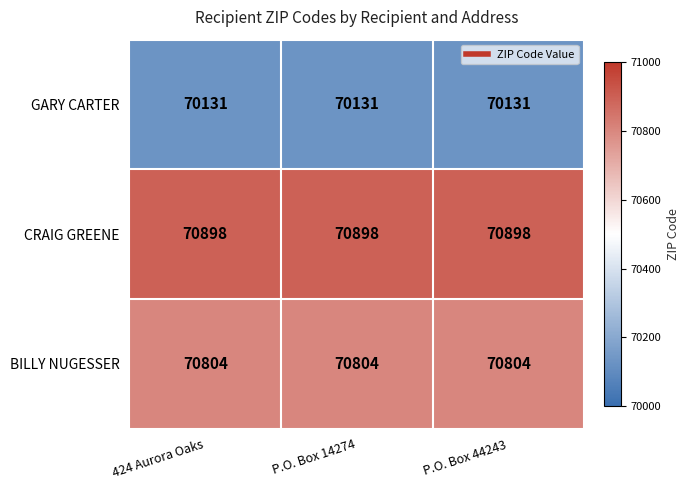

At P.O. Box 44243, list the series in order from smallest to largest.

GARY CARTER, BILLY NUGESSER, CRAIG GREENE